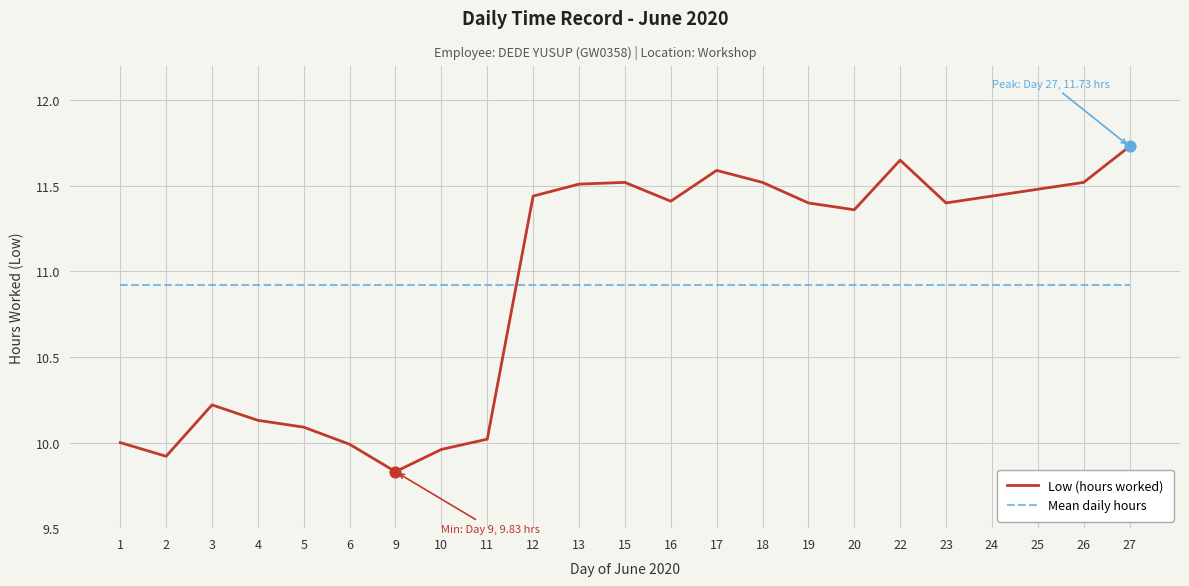

What are all the series names shown in the legend?

Low (hours worked), Mean daily hours